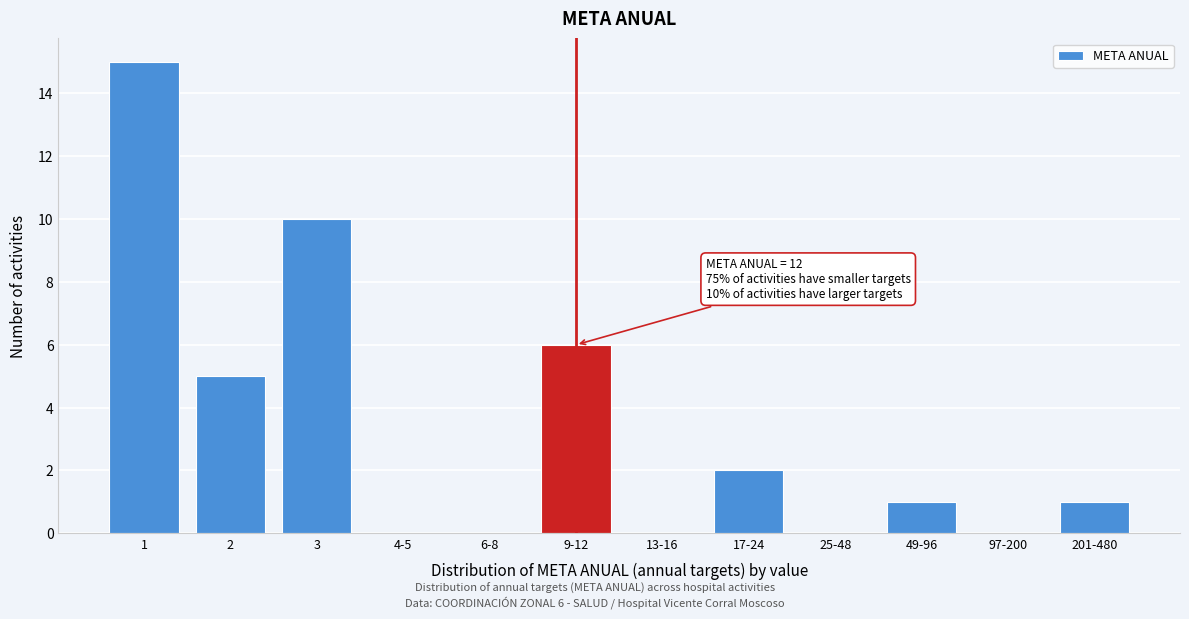

Reading left to right, list all the values displayed in this chart.

1=15	2=5	3=10	4-5=0	6-8=0	9-12=6	13-16=0	17-24=2	25-48=0	49-96=1	97-200=0	201-480=1